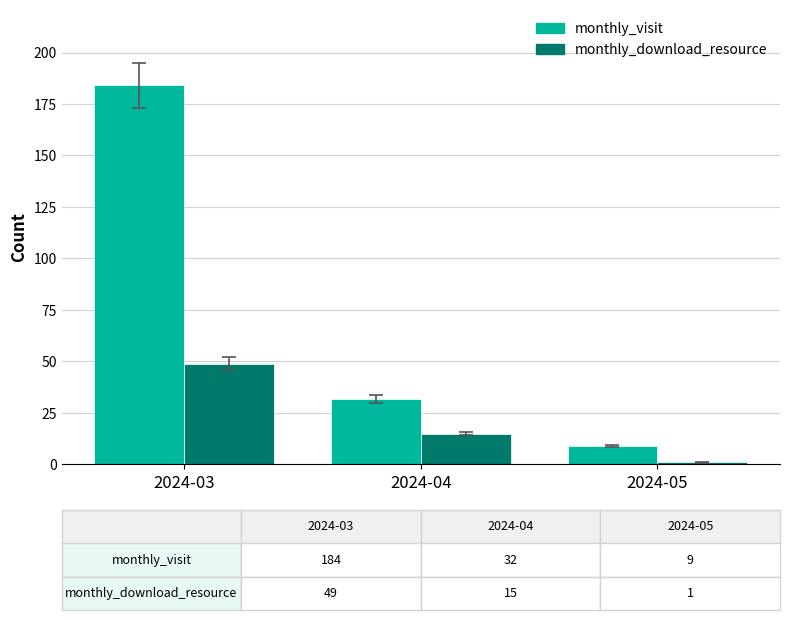

Reading left to right, list all the values displayed in this chart.

monthly_visit: 2024-03=184	2024-04=32	2024-05=9
monthly_download_resource: 2024-03=49	2024-04=15	2024-05=1